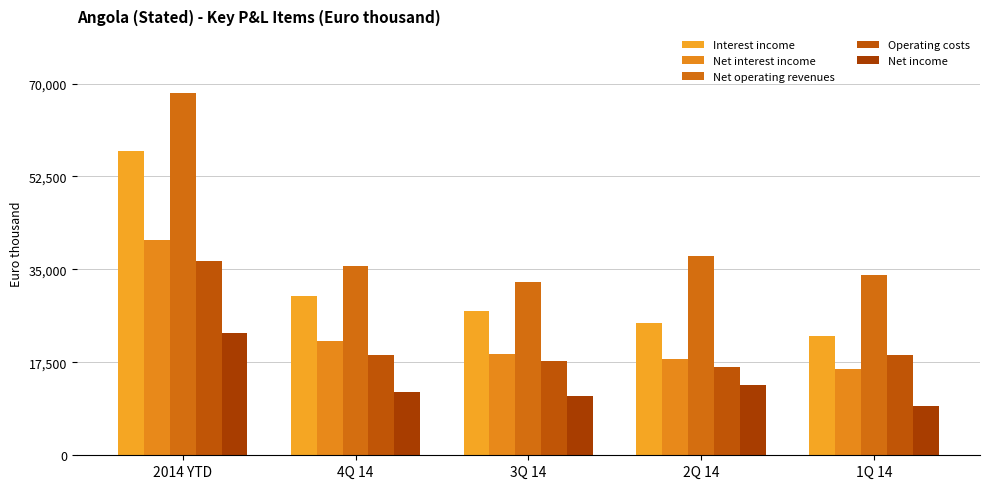

What is the maximum value for Net operating revenues?

68276